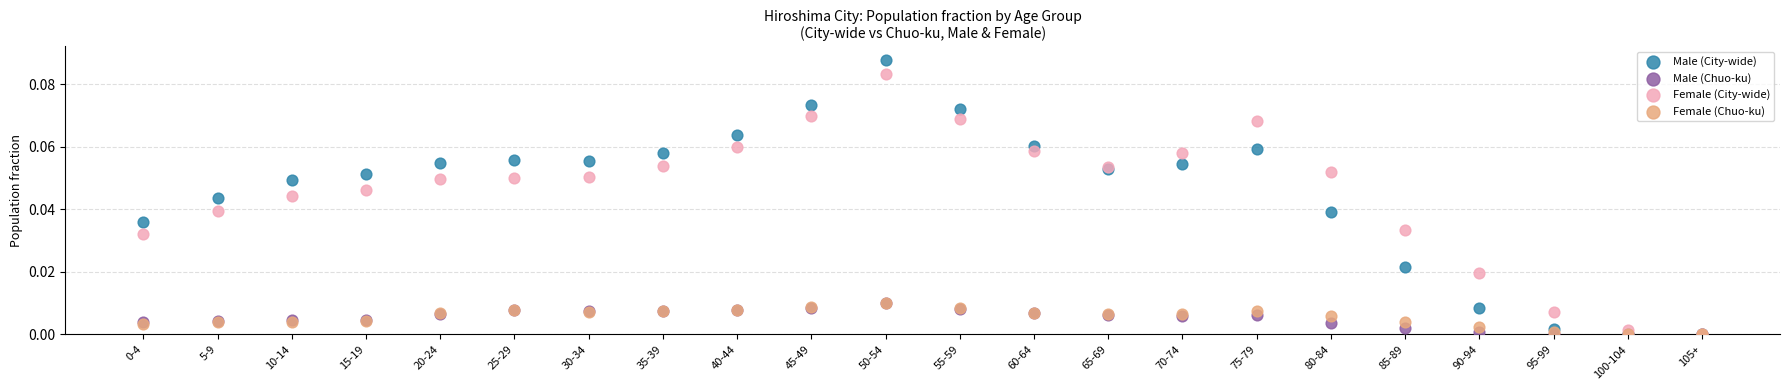

What are all the series names shown in the legend?

Male (City-wide), Male (Chuo-ku), Female (City-wide), Female (Chuo-ku)